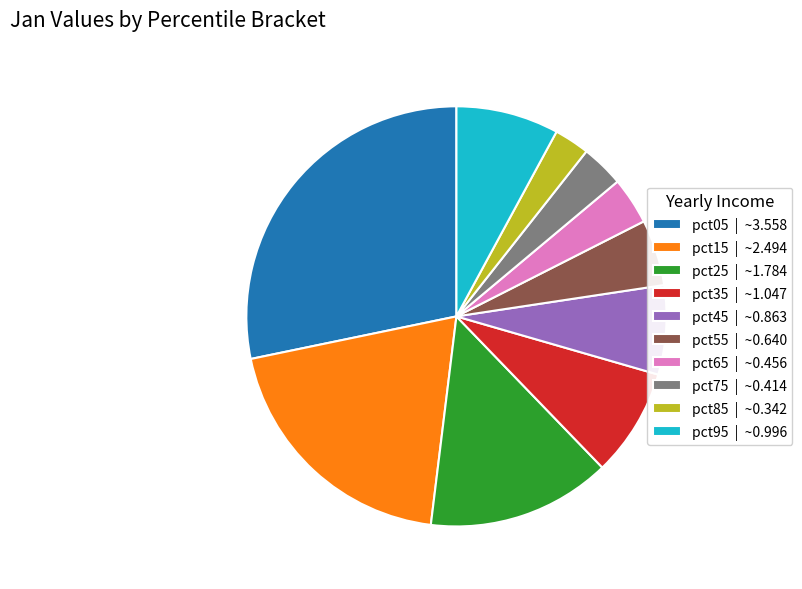

Do pct15 | ~2.494 and pct25 | ~1.784 together represent more than half of the pie?

No